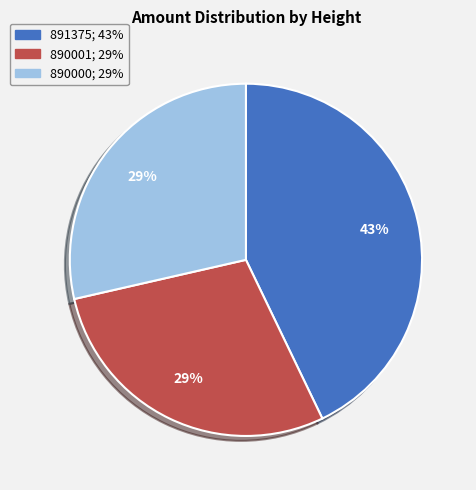

To the nearest percent, what percentage of the pie is 891375?

43%